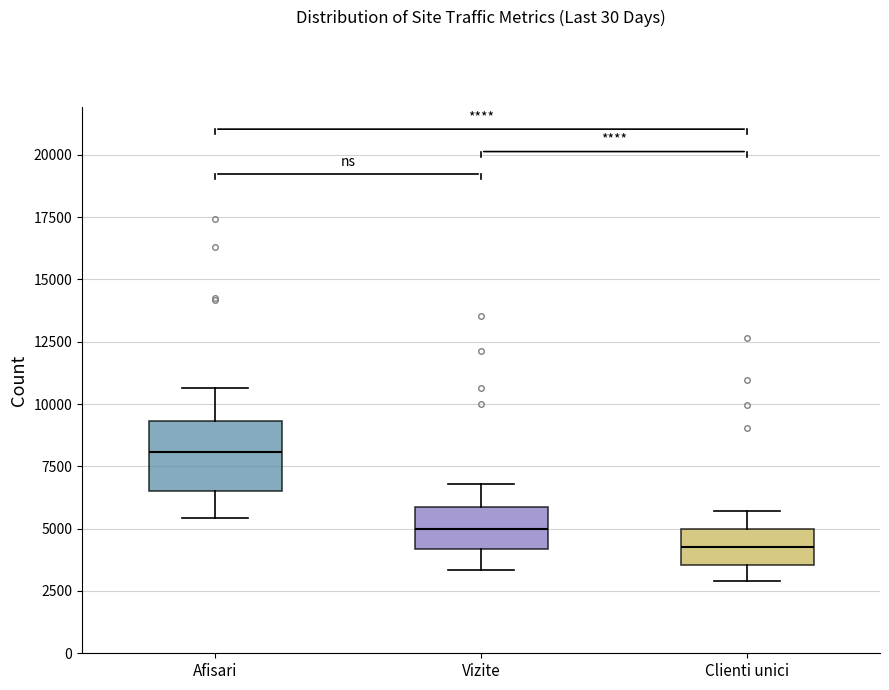

Reading left to right, read every box against the y-axis: the position of its median line, the range the box covers, and the ends of its whiskers. The values are not printed on the chart, so give them approximately, as read against the axis.

Afisari: median 8000, box 6500 to 9500, whiskers 5500 to 10500
Vizite: median 5000, box 4000 to 6000, whiskers 3500 to 7000
Clienti unici: median 4500, box 3500 to 5000, whiskers 3000 to 5500